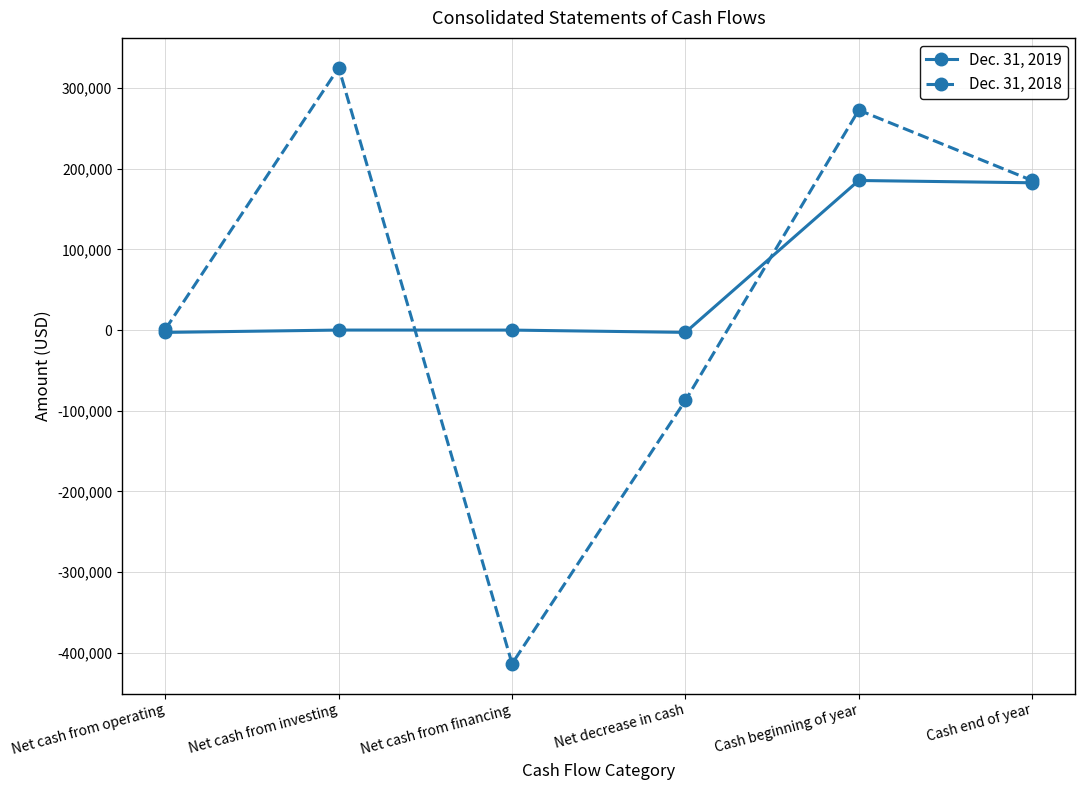

What are all the series names shown in the legend?

Dec. 31, 2019, Dec. 31, 2018